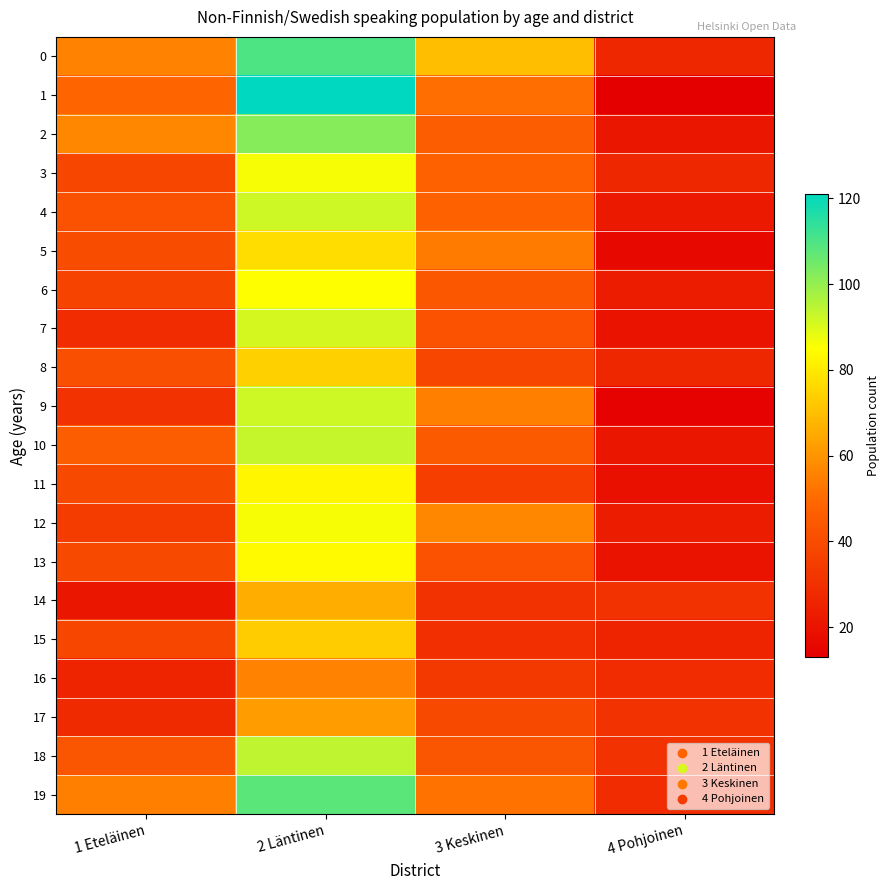

Reading left to right, transcribe all the data shown in this chart.

0: 1 Eteläinen=56	2 Läntinen=110	3 Keskinen=70	4 Pohjoinen=27
1: 1 Eteläinen=49	2 Läntinen=121	3 Keskinen=51	4 Pohjoinen=13
2: 1 Eteläinen=57	2 Läntinen=102	3 Keskinen=46	4 Pohjoinen=21
3: 1 Eteläinen=38	2 Läntinen=86	3 Keskinen=48	4 Pohjoinen=27
4: 1 Eteläinen=42	2 Läntinen=92	3 Keskinen=48	4 Pohjoinen=22
5: 1 Eteläinen=40	2 Läntinen=77	3 Keskinen=54	4 Pohjoinen=16
6: 1 Eteläinen=37	2 Läntinen=85	3 Keskinen=44	4 Pohjoinen=23
7: 1 Eteläinen=29	2 Läntinen=91	3 Keskinen=42	4 Pohjoinen=20
8: 1 Eteläinen=41	2 Läntinen=74	3 Keskinen=38	4 Pohjoinen=27
9: 1 Eteläinen=31	2 Läntinen=92	3 Keskinen=55	4 Pohjoinen=14
10: 1 Eteläinen=46	2 Läntinen=93	3 Keskinen=45	4 Pohjoinen=21
11: 1 Eteläinen=39	2 Läntinen=83	3 Keskinen=35	4 Pohjoinen=19
12: 1 Eteläinen=34	2 Läntinen=86	3 Keskinen=57	4 Pohjoinen=23
13: 1 Eteläinen=39	2 Läntinen=84	3 Keskinen=42	4 Pohjoinen=20
14: 1 Eteläinen=21	2 Läntinen=66	3 Keskinen=31	4 Pohjoinen=31
15: 1 Eteläinen=38	2 Läntinen=73	3 Keskinen=30	4 Pohjoinen=26
16: 1 Eteläinen=26	2 Läntinen=56	3 Keskinen=33	4 Pohjoinen=29
17: 1 Eteläinen=28	2 Läntinen=62	3 Keskinen=39	4 Pohjoinen=31
18: 1 Eteläinen=43	2 Läntinen=94	3 Keskinen=43	4 Pohjoinen=31
19: 1 Eteläinen=55	2 Läntinen=108	3 Keskinen=52	4 Pohjoinen=29